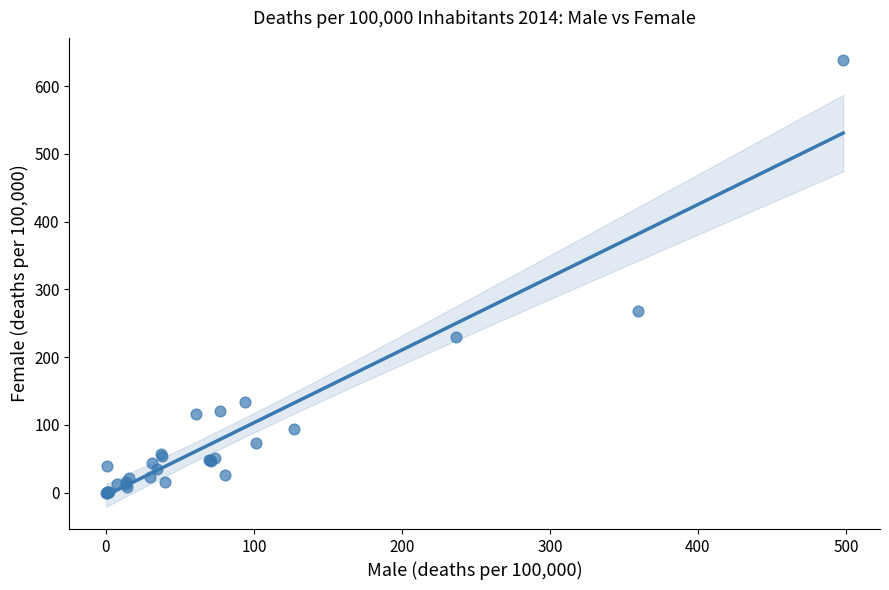

What Y value in the scatter plot is closest to 319?

268.3